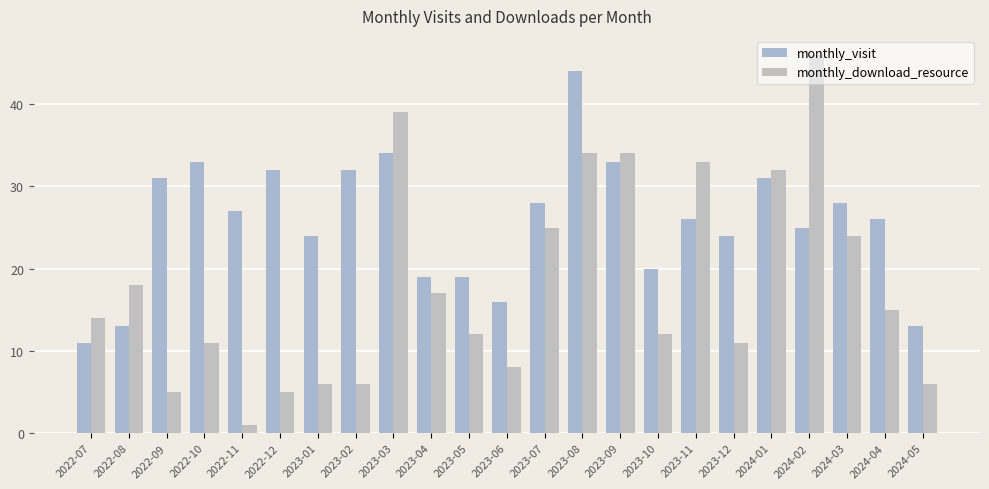

Reading right to left, list all the values displayed in this chart.

monthly_visit: 13	26	28	25	31	24	26	20	33	44	28	16	19	19	34	32	24	32	27	33	31	13	11
monthly_download_resource: 6	15	24	46	32	11	33	12	34	34	25	8	12	17	39	6	6	5	1	11	5	18	14